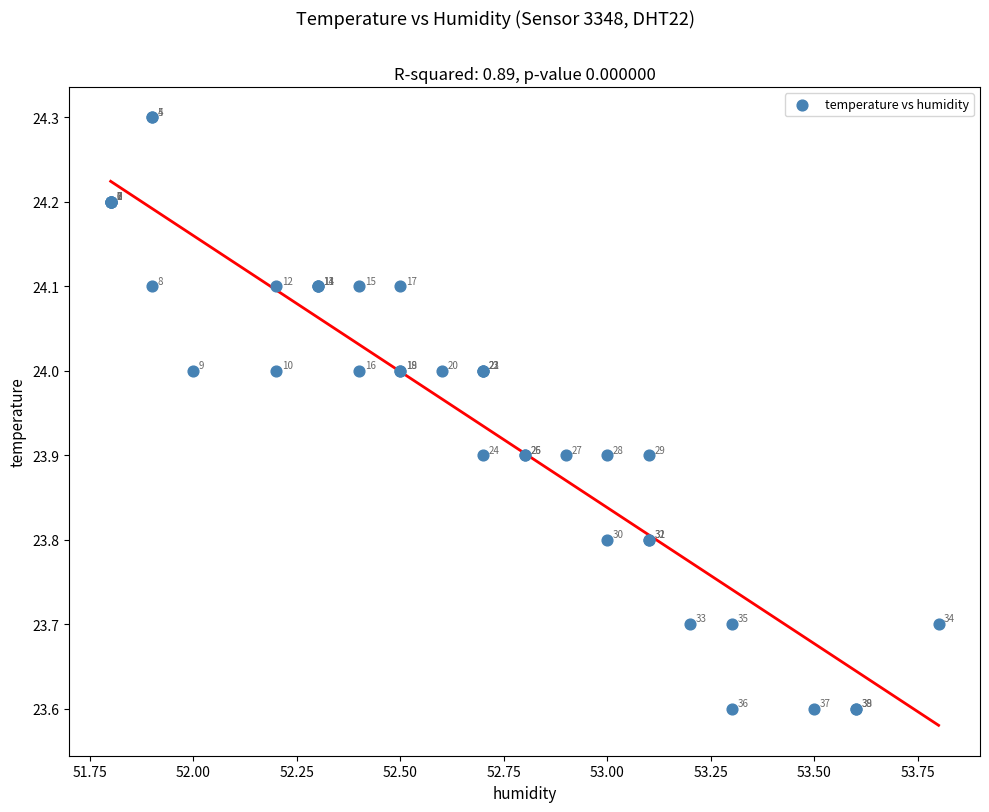

What Y value in the scatter plot is closest to 23?

23.6